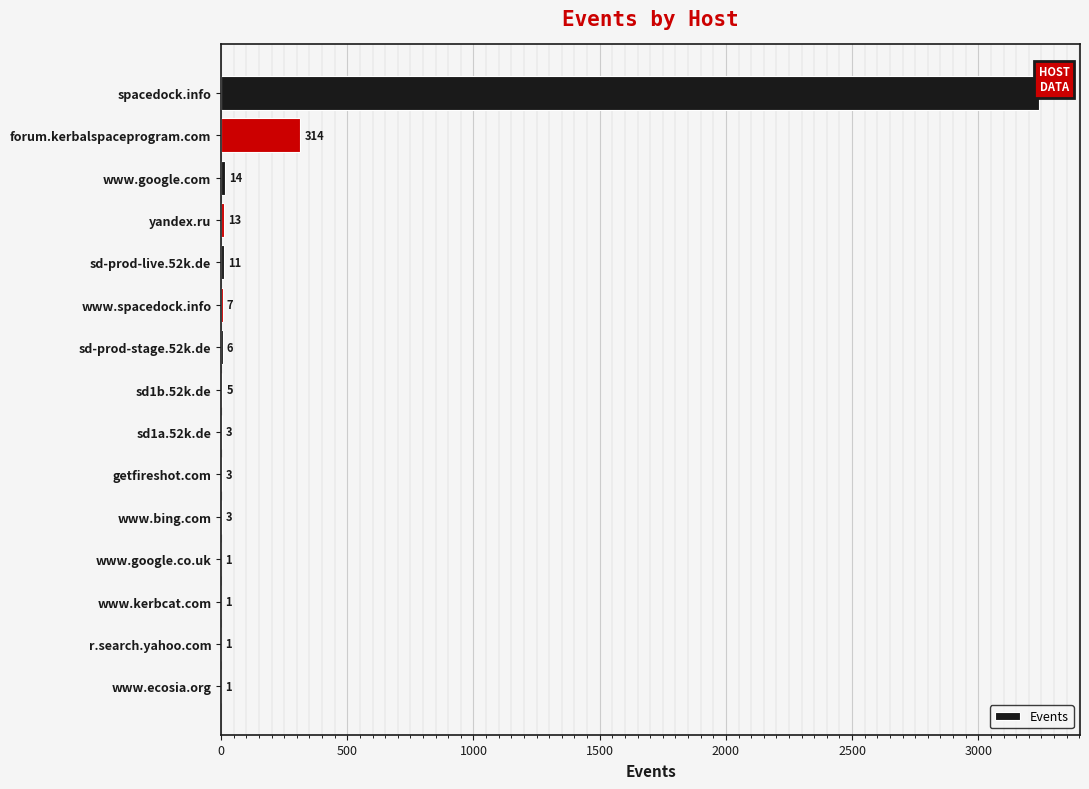

The value at www.google.com is 23. True or false?

False